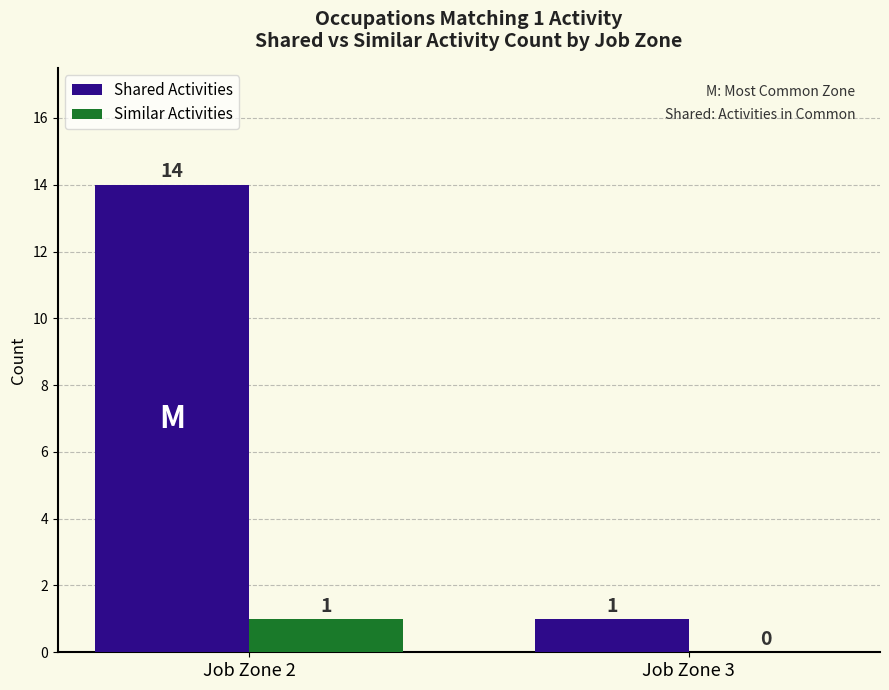

True or false: Shared Activities has a value of 2 at Job Zone 3.

False